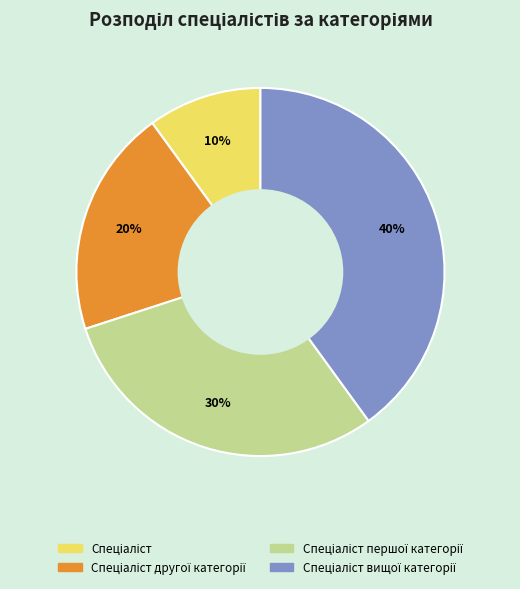

Is there a majority slice in this chart?

No